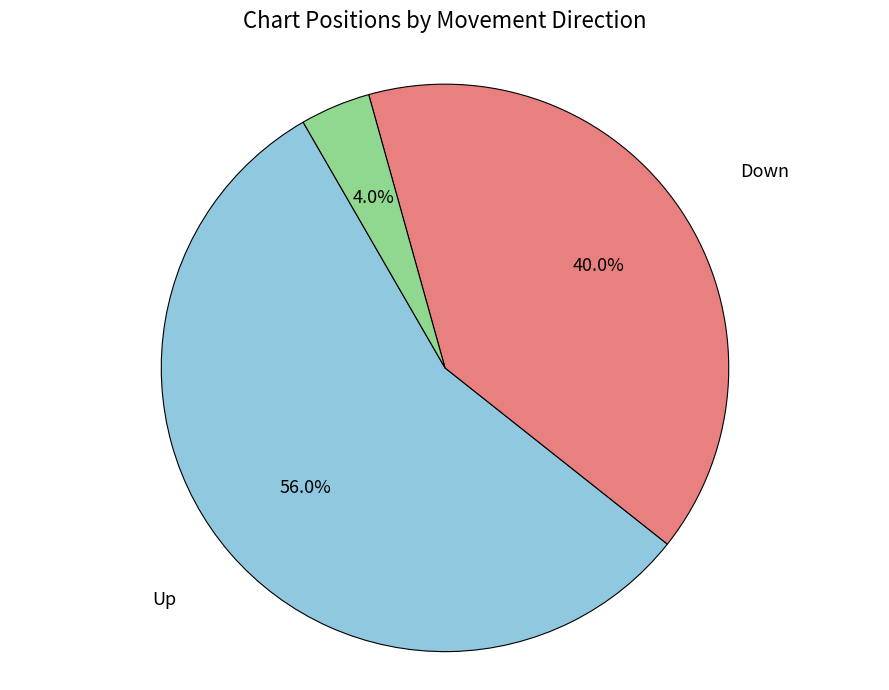

Between No Change and Up, which is larger?

Up